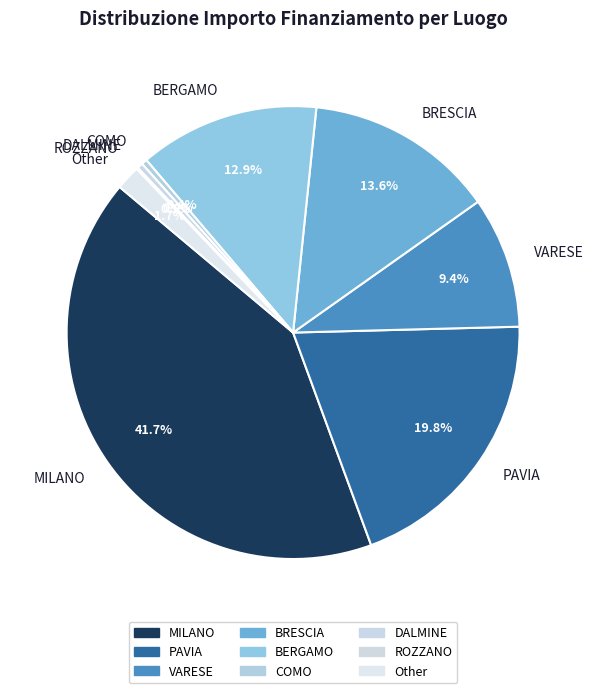

To the nearest percent, what is the average slice percentage?

11%